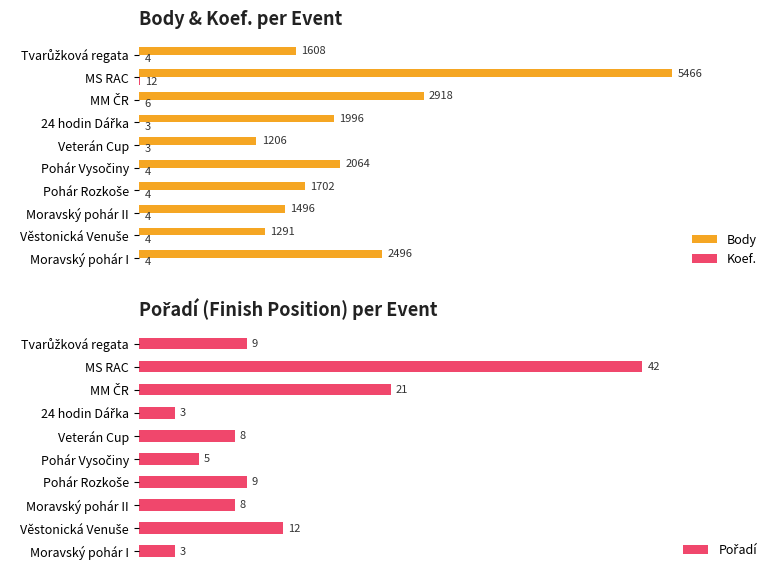

The Koef. series shows 2 at 24 hodin Dářka. True or false?

False